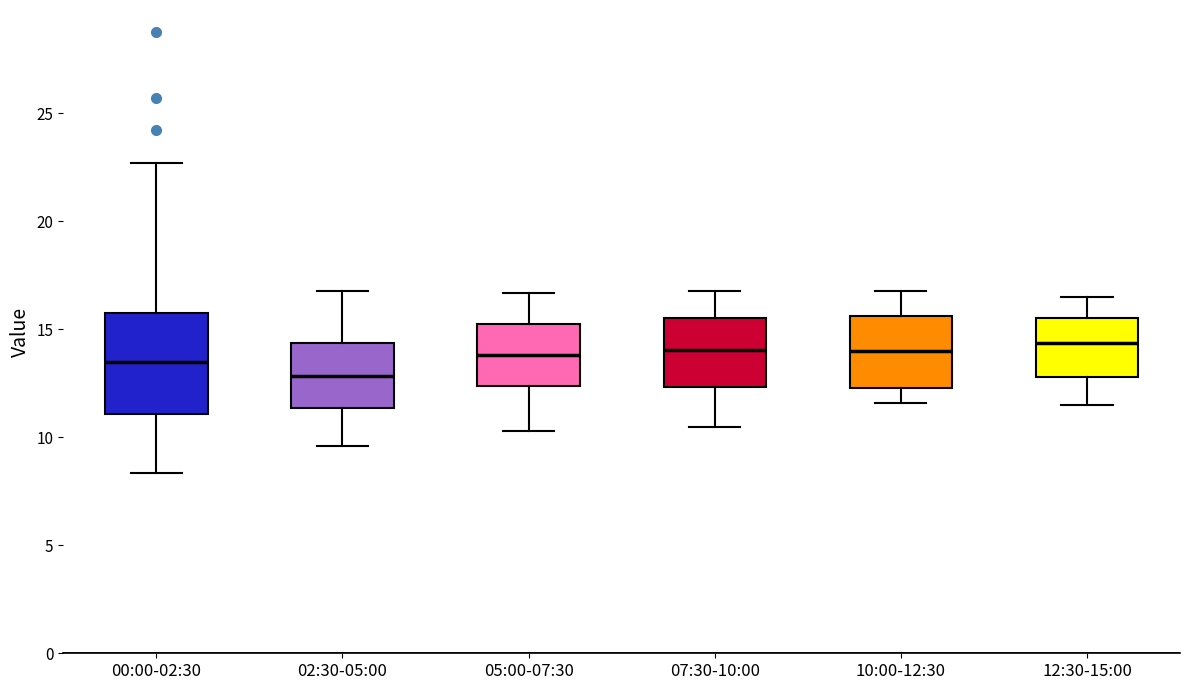

Where is the upper edge of the box for 12:30-15:00 on the y-axis? The values are not printed on the chart, so give them approximately, as read against the axis.

15.5